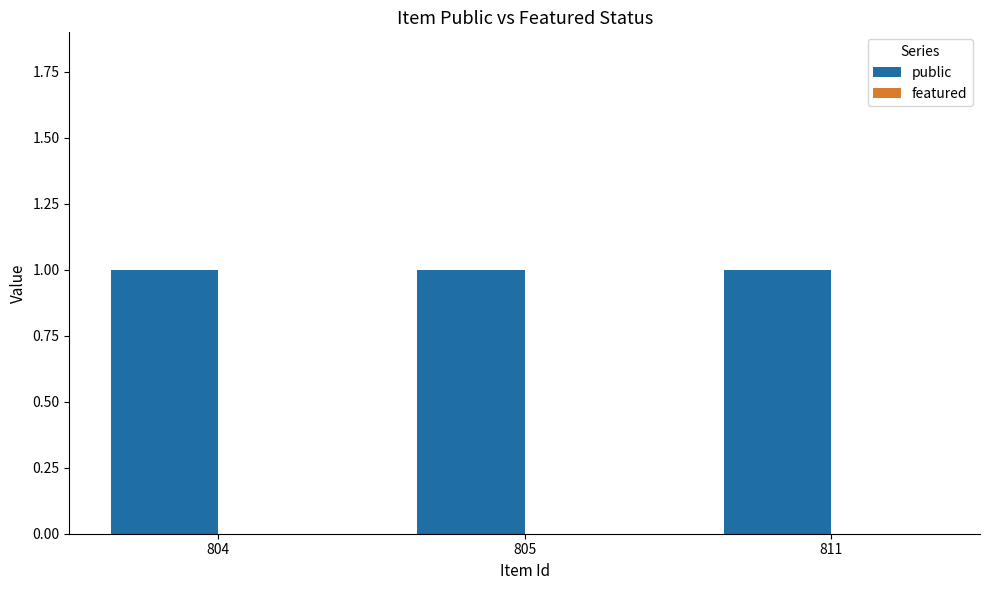

How many categories are shown in the chart?

3